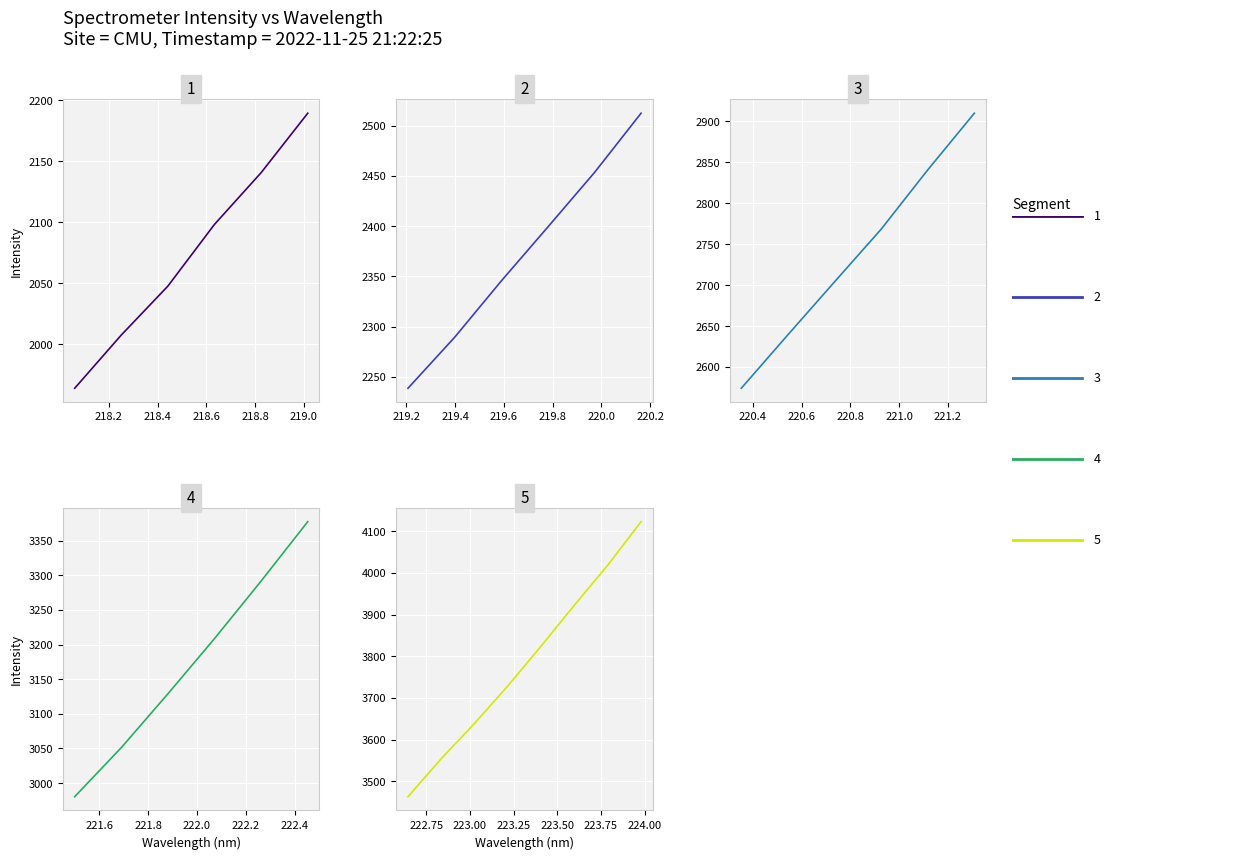

Is it true that Intensity equals 2007.5 at 218.2508?

True